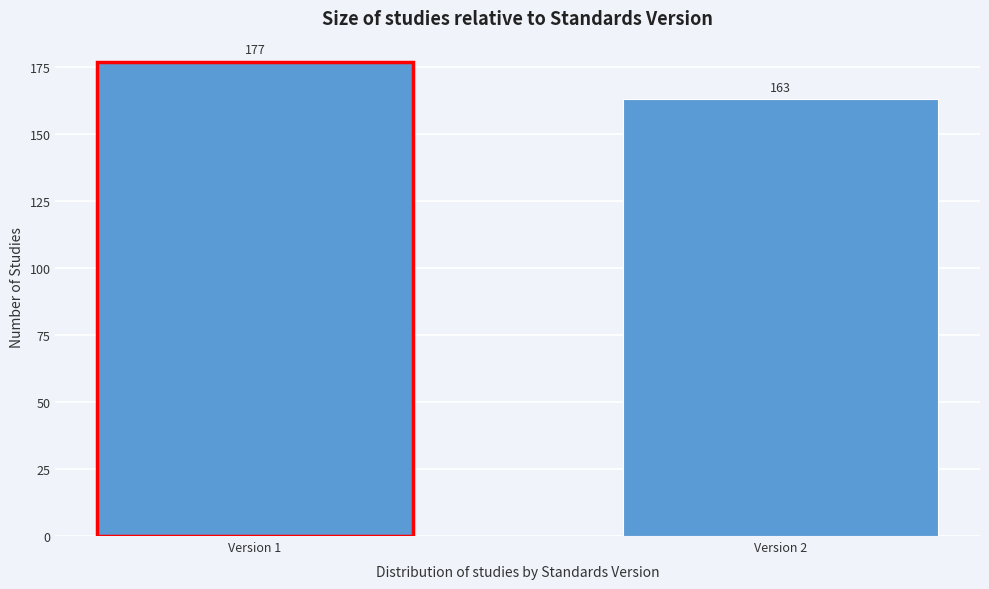

Reading left to right, list all the values displayed in this chart.

177	163